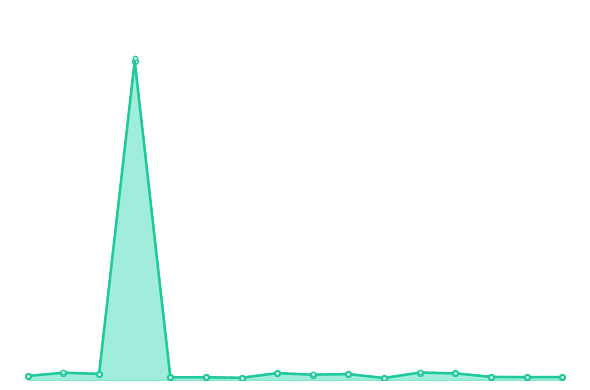

What is the value of the adjusted for inflation (cpi) point at the 9th from the left?

280334.5